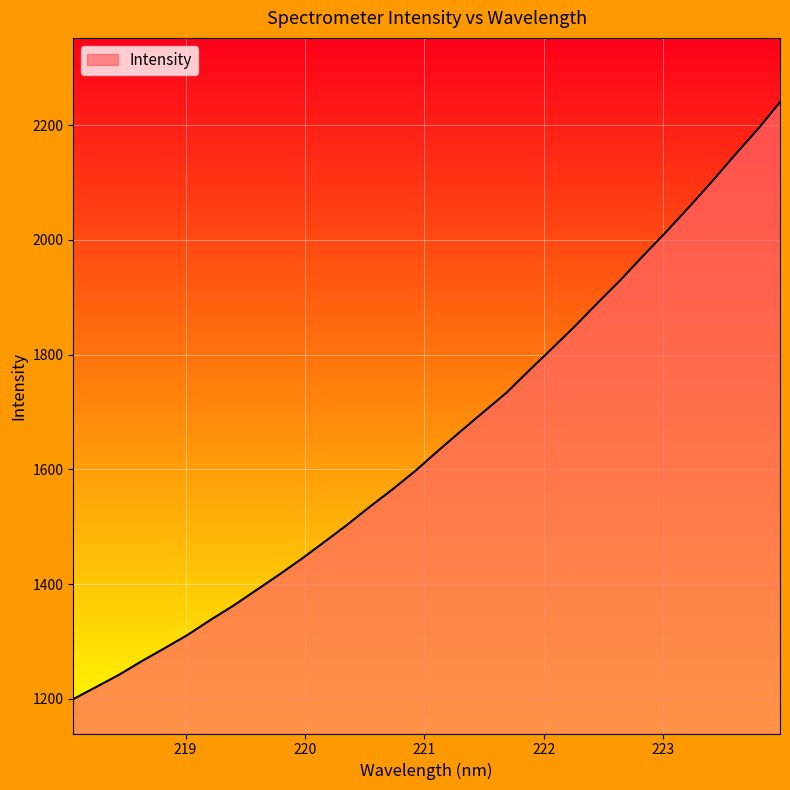

What is the average value?

1651.9